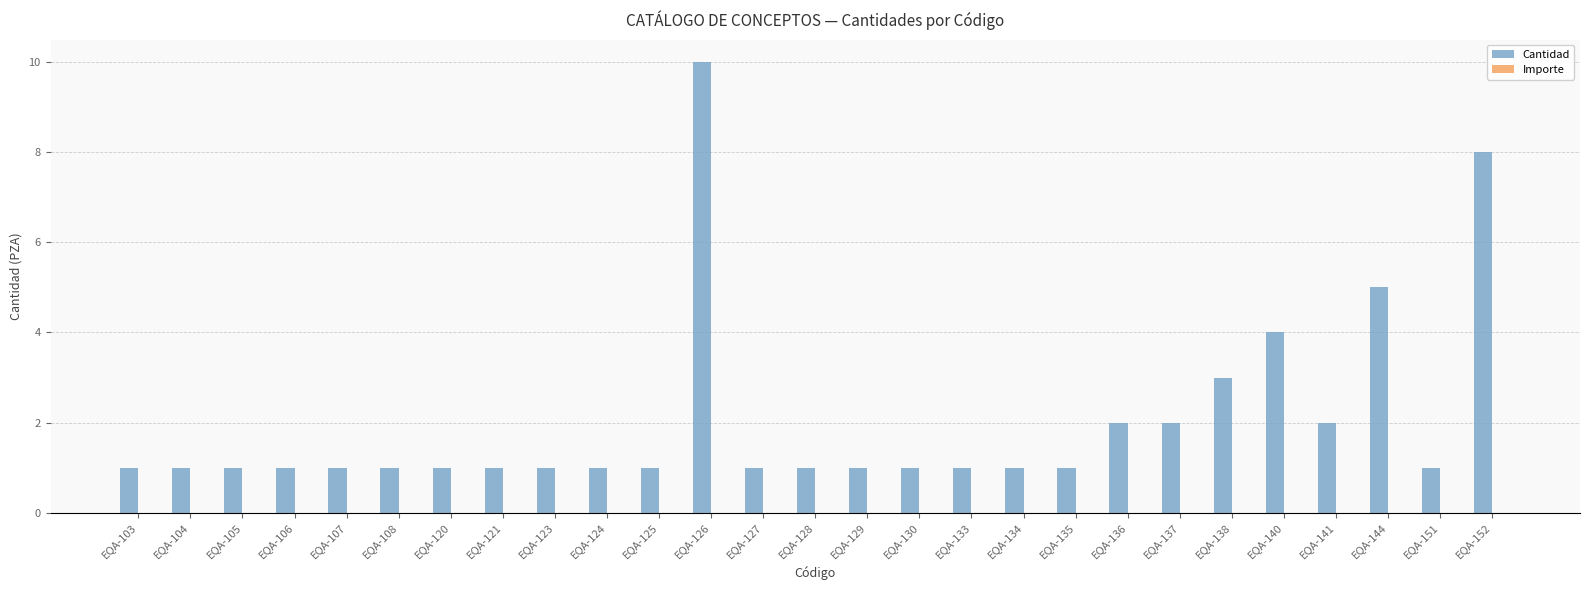

Does the chart contain stacked bars?

No